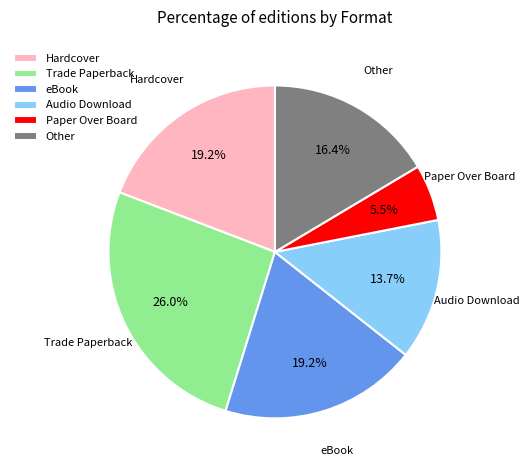

Count the number of slices in the pie.

6